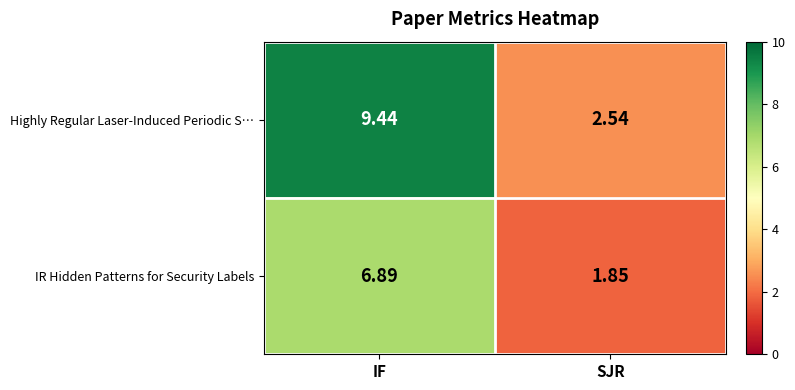

At which label does IR Hidden Patterns for Security Labels first exceed 6?

IF